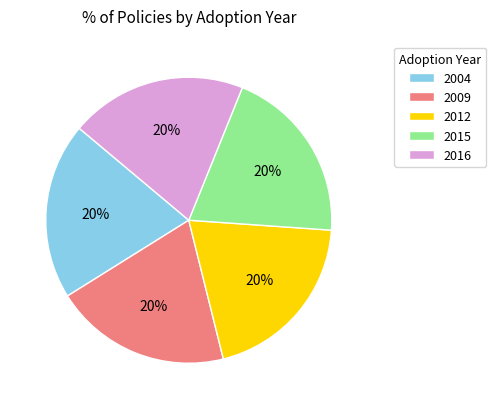

How many slices are in this pie chart?

5